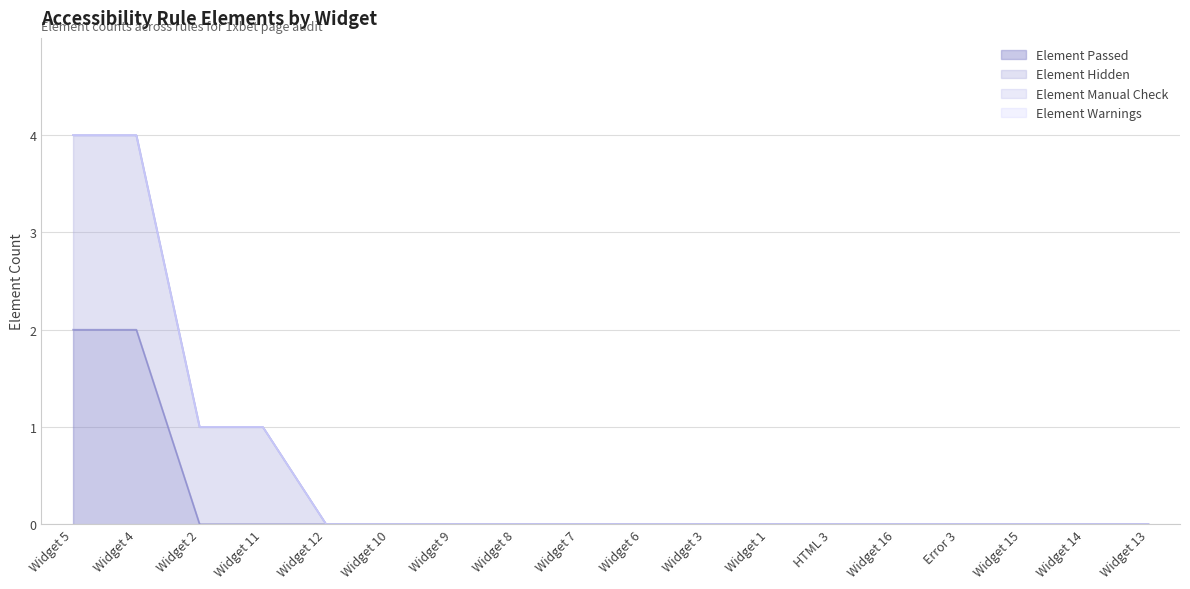

What are all the series names shown in the legend?

Element Passed, Element Hidden, Element Manual Check, Element Warnings